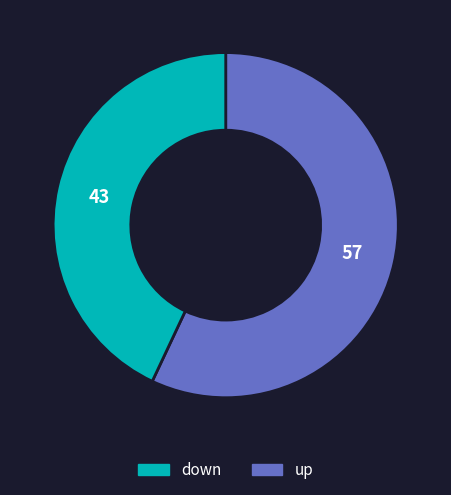

Is there a majority slice in this chart?

Yes